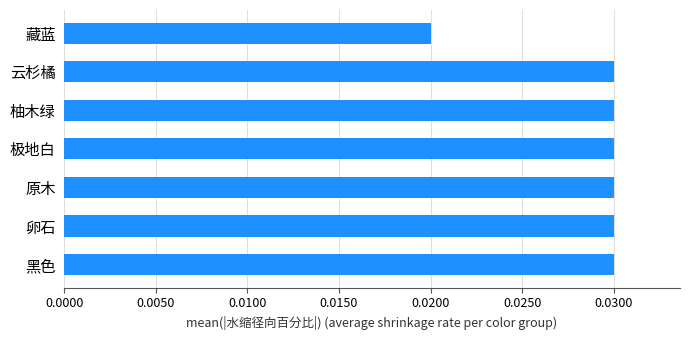

Where is the data nearest to the value 0?

藏蓝